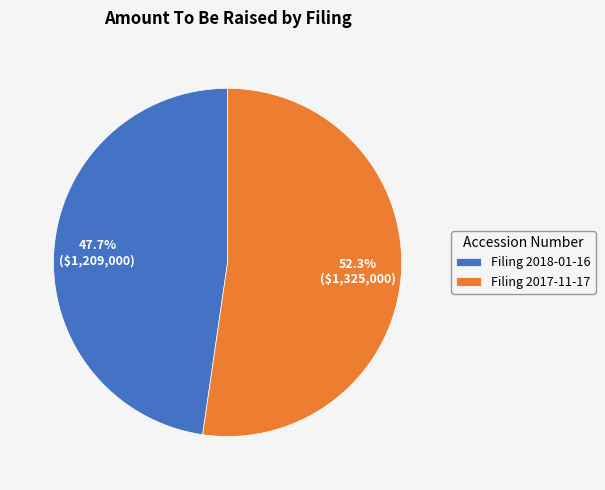

Is there a majority slice in this chart?

Yes